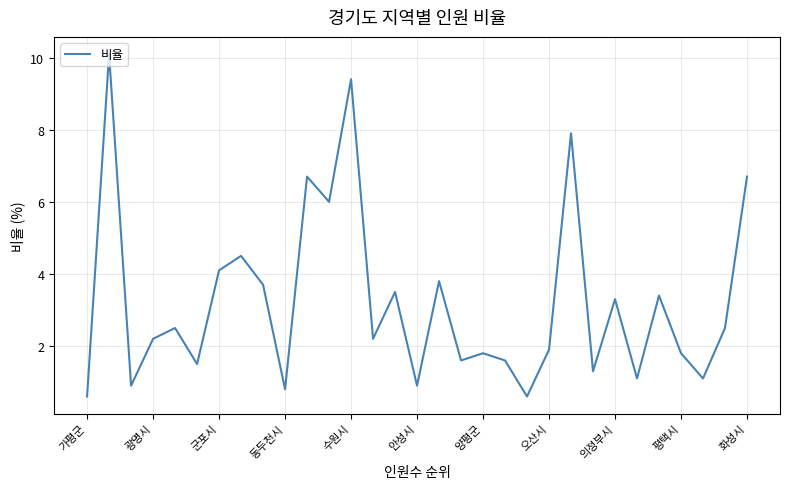

What is the greatest value displayed?

10.1